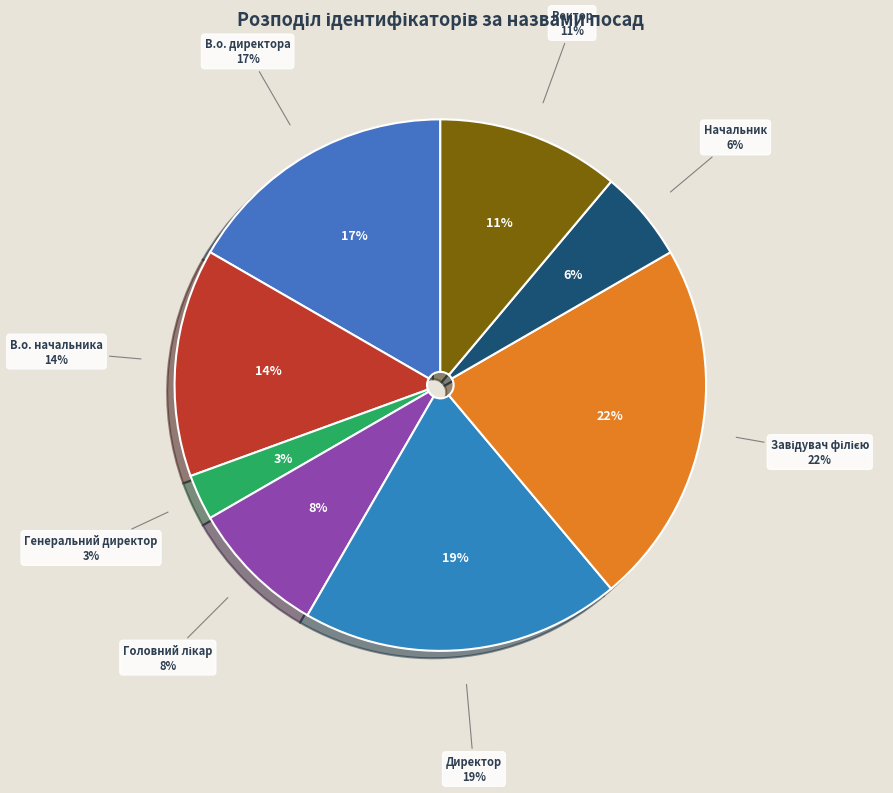

What is the largest slice in the pie chart?

Завідувач філією